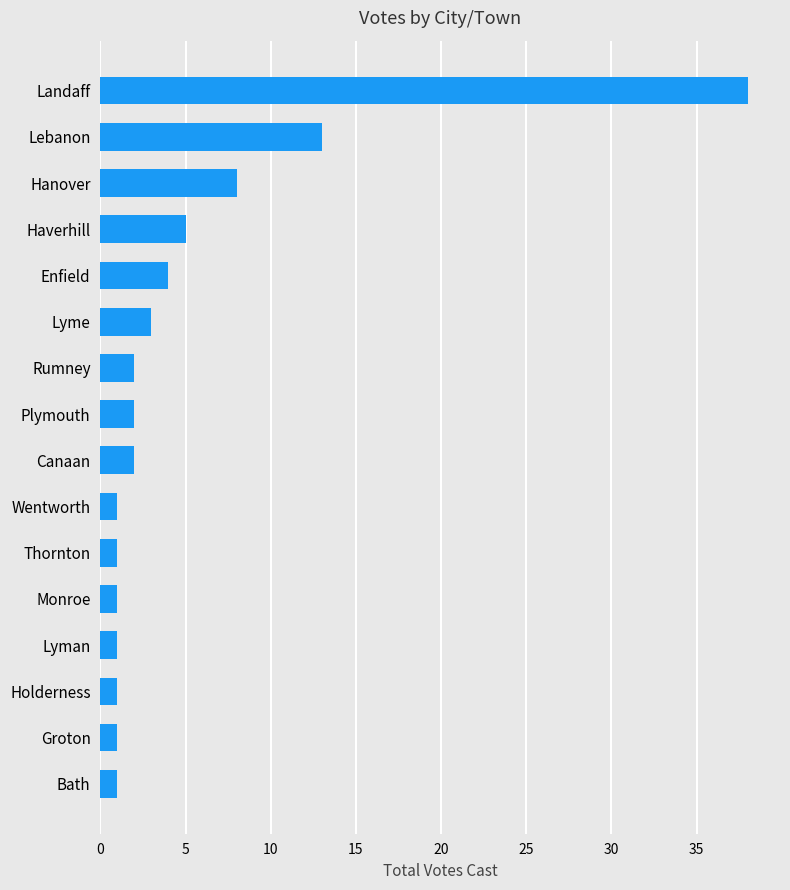

What is the maximum value shown in the chart?

38